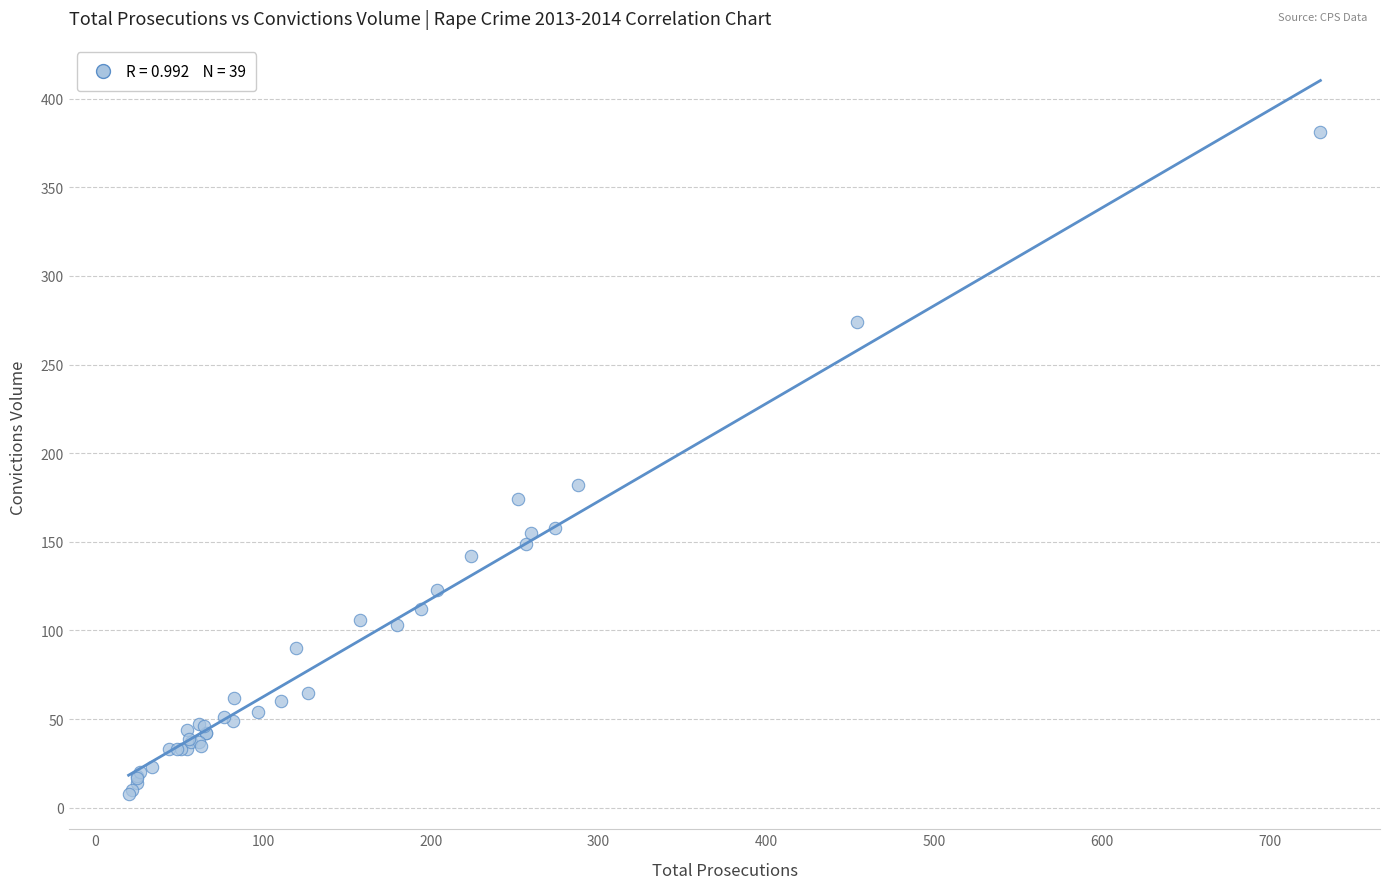

What Y value in the scatter plot is closest to 194?

182